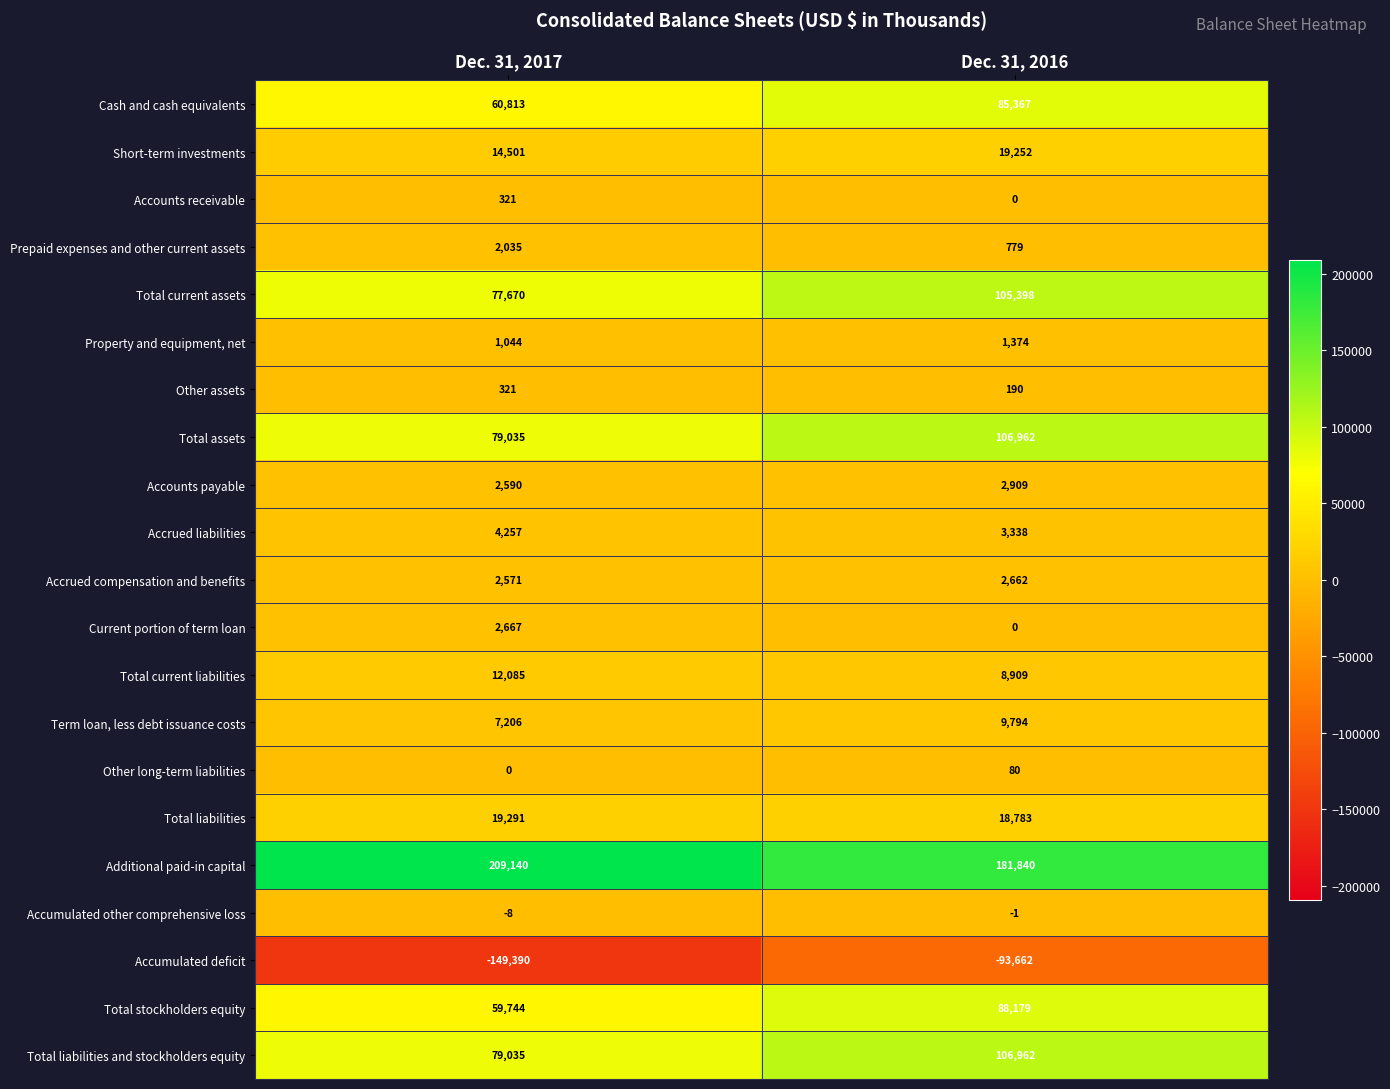

At which label does Accounts payable reach its peak?

Dec. 31, 2016